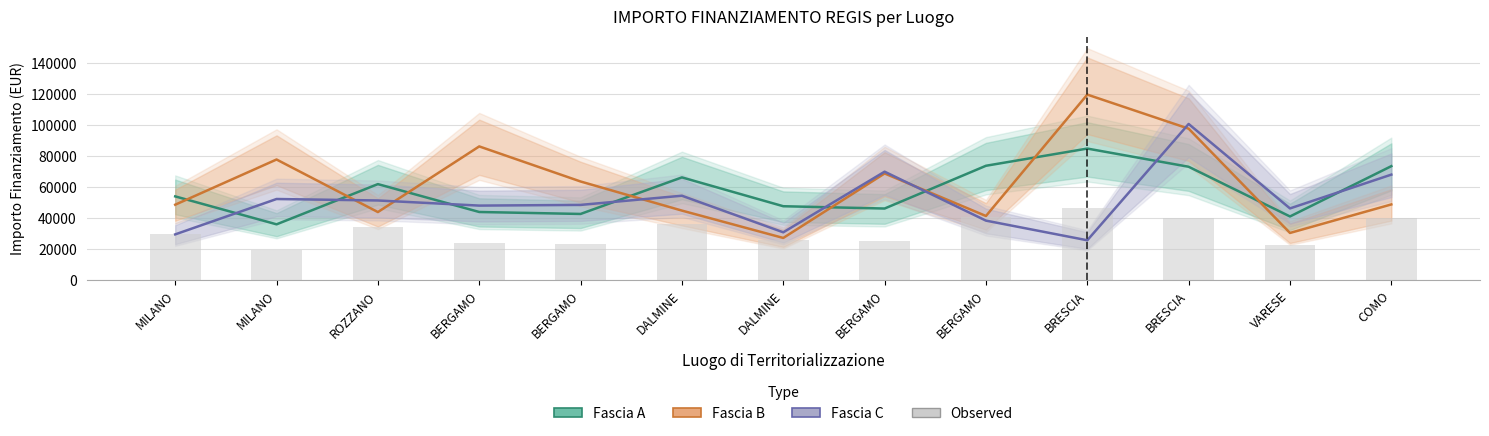

Which series has the largest total across all categories?

Fascia B